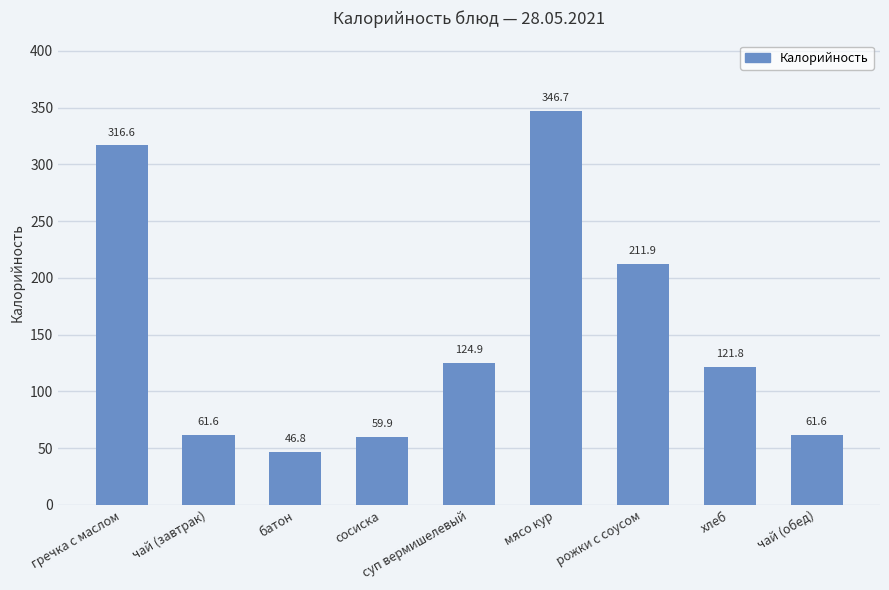

What position from the left is батон?

3